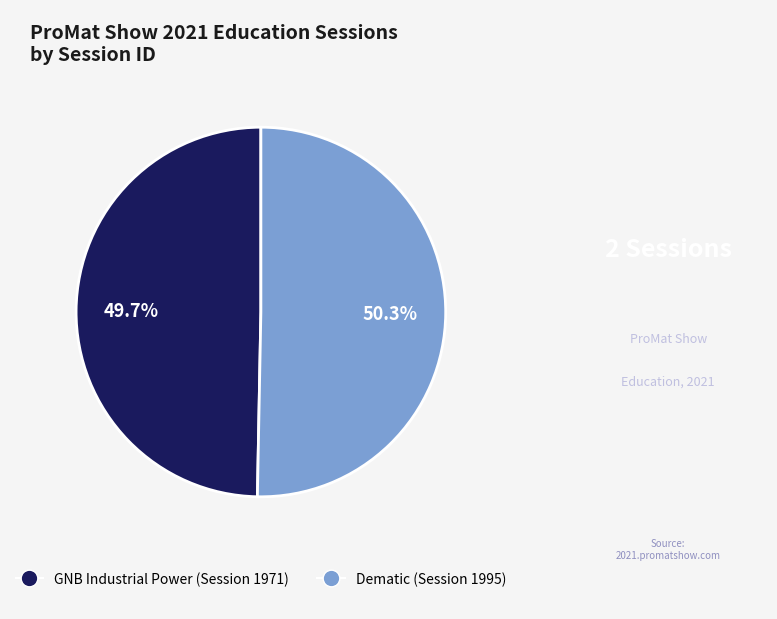

Is it true that GNB Industrial Power (Session 1971) is 50% of the pie?

True